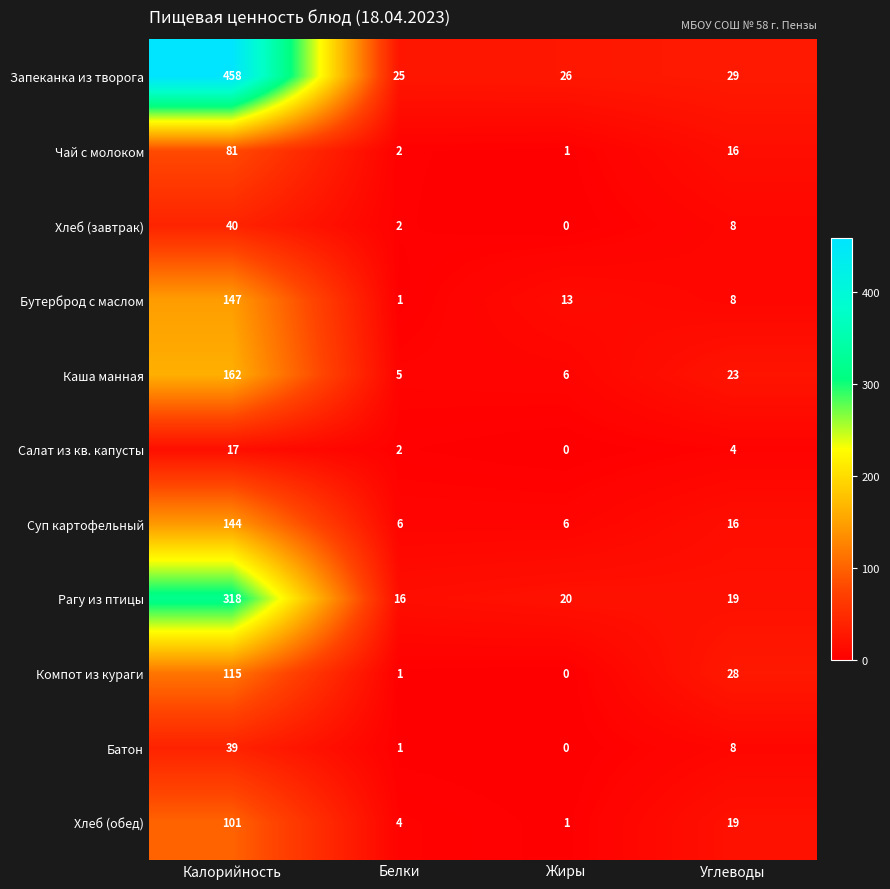

What is the approximate value of Чай с молоком at Углеводы, to the nearest 5?

15